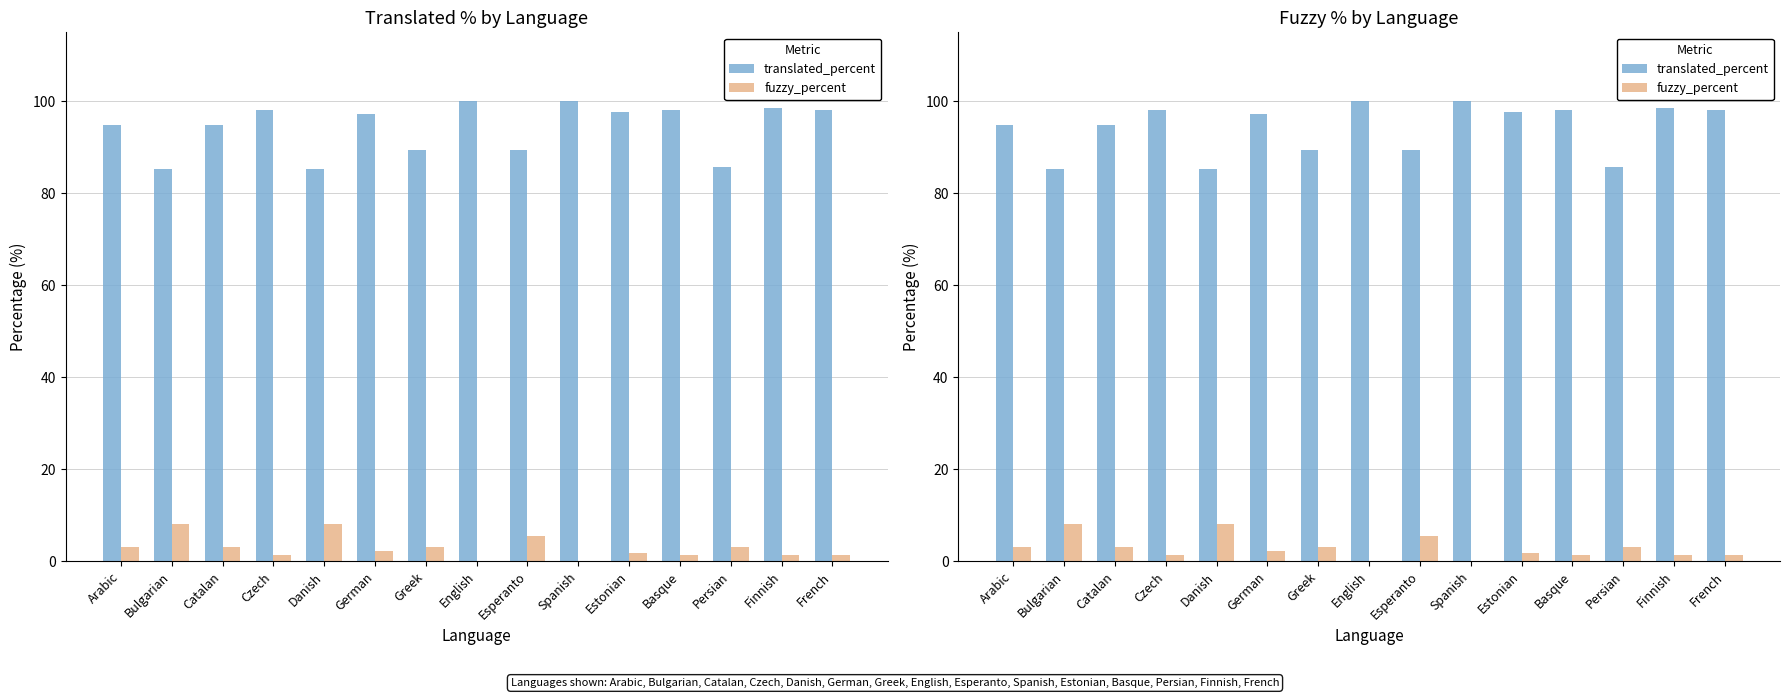

Does the chart contain any negative values?

No